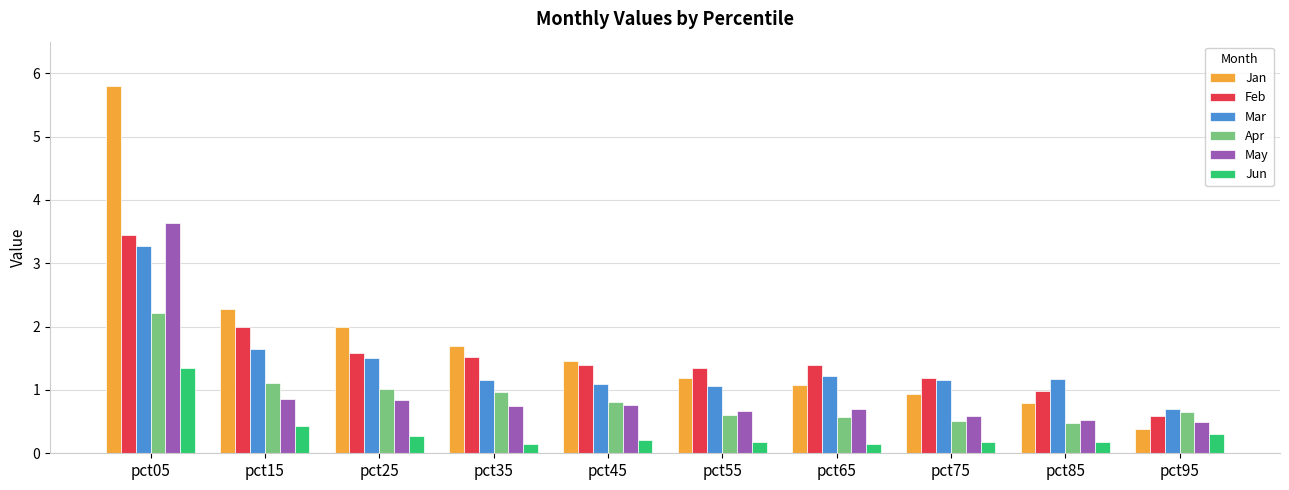

What is the difference between the second highest and minimum values in the Jun series?

0.3